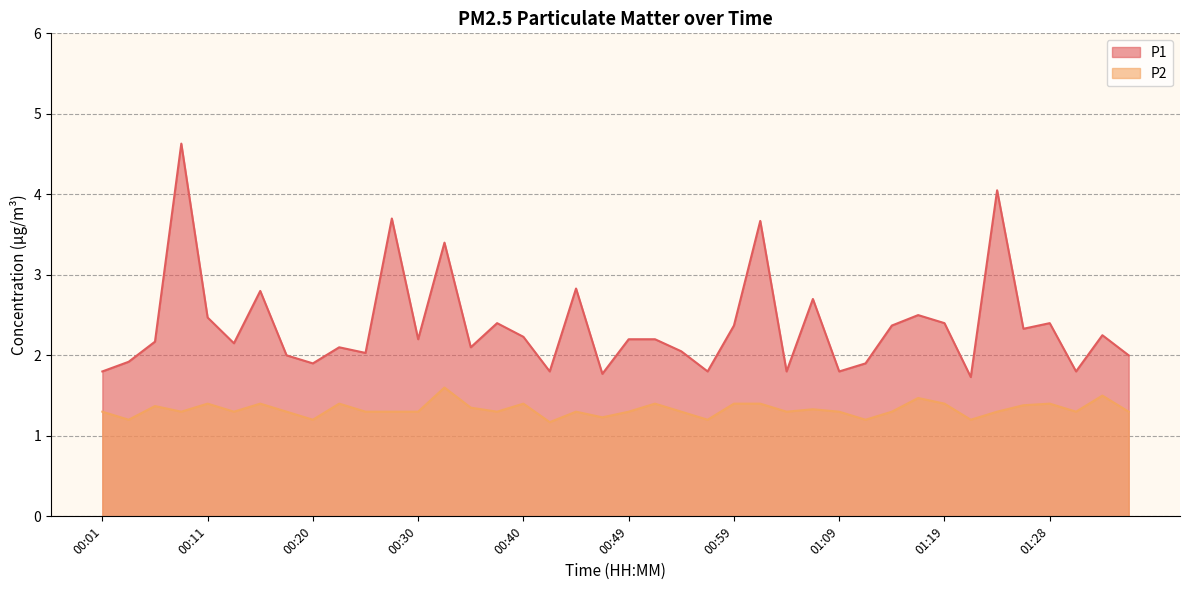

List the labels in order of P1 value, smallest first.

01:21, 00:47, 00:01, 00:42, 00:57, 01:04, 01:09, 01:31, 00:20, 01:11, 00:03, 00:18, 01:36, 00:25, 00:54, 00:23, 00:35, 00:13, 00:06, 00:30, 00:49, 00:52, 00:40, 01:33, 01:26, 00:59, 01:14, 00:37, 01:19, 01:28, 00:11, 01:16, 01:07, 00:16, 00:45, 00:32, 01:02, 00:28, 01:24, 00:08